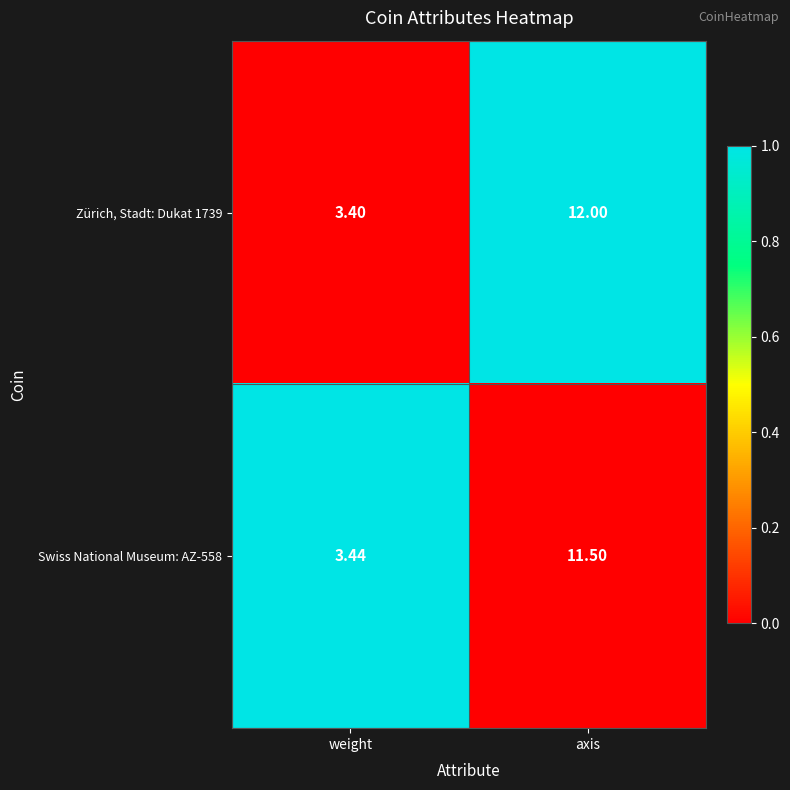

At which category is the sum across all series the highest?

axis